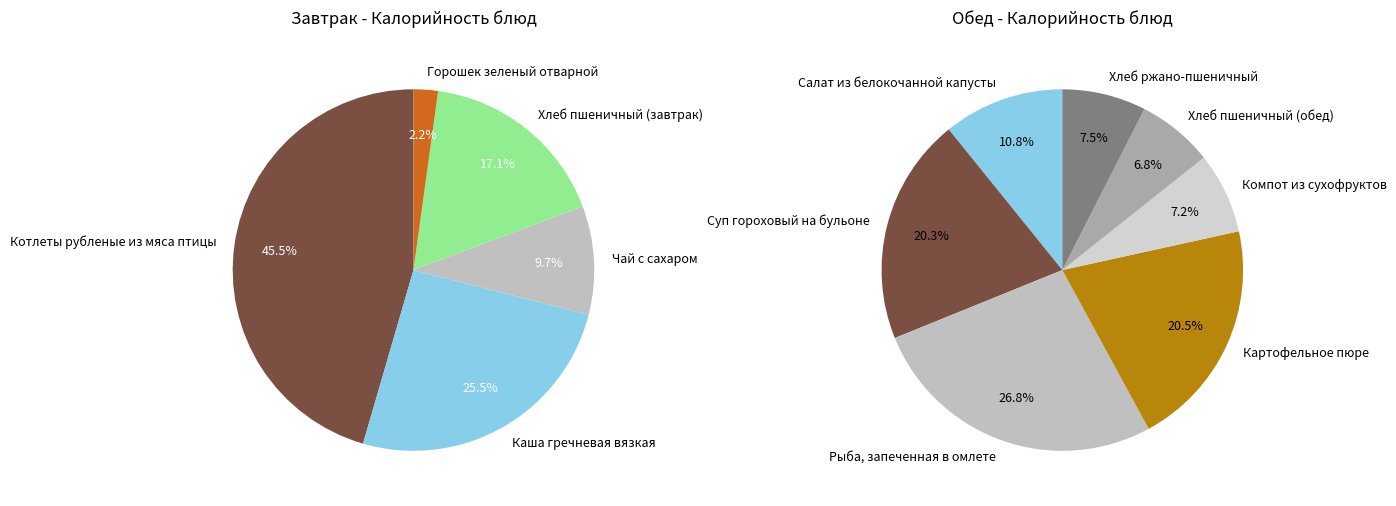

Does Суп гороховый на бульоне account for over 50% of the chart?

No